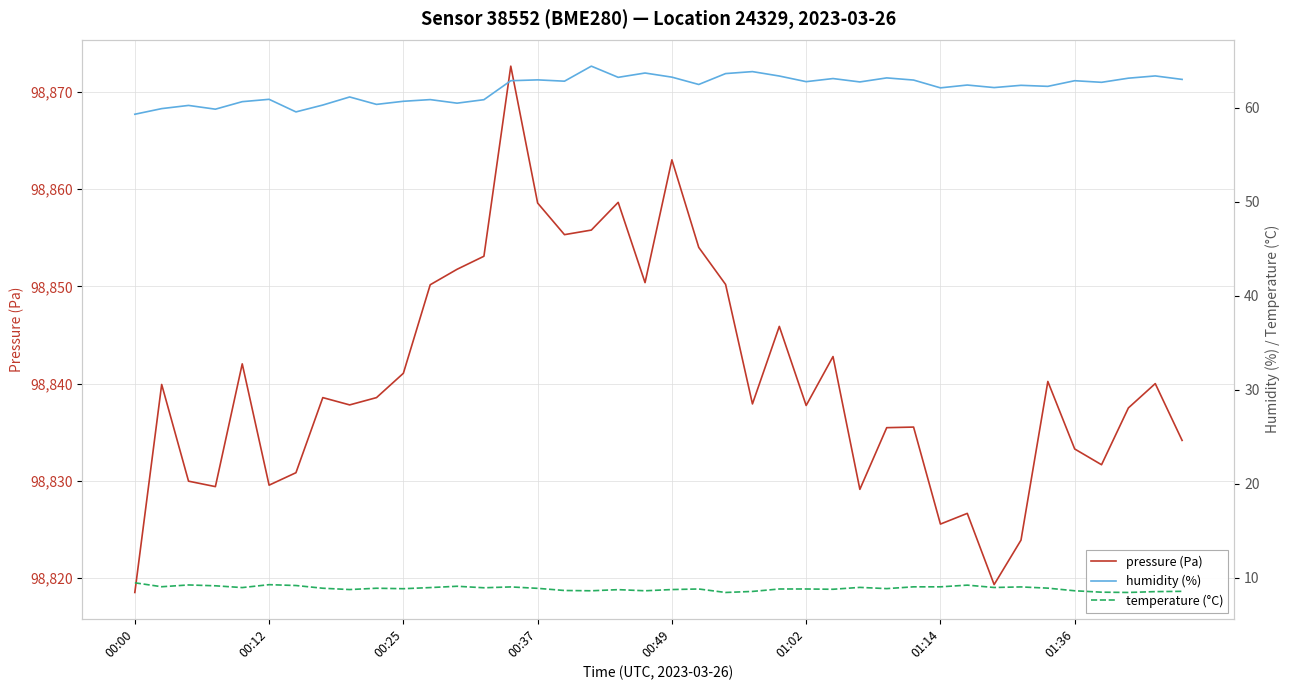

Which series has the largest total across all categories?

pressure (Pa)